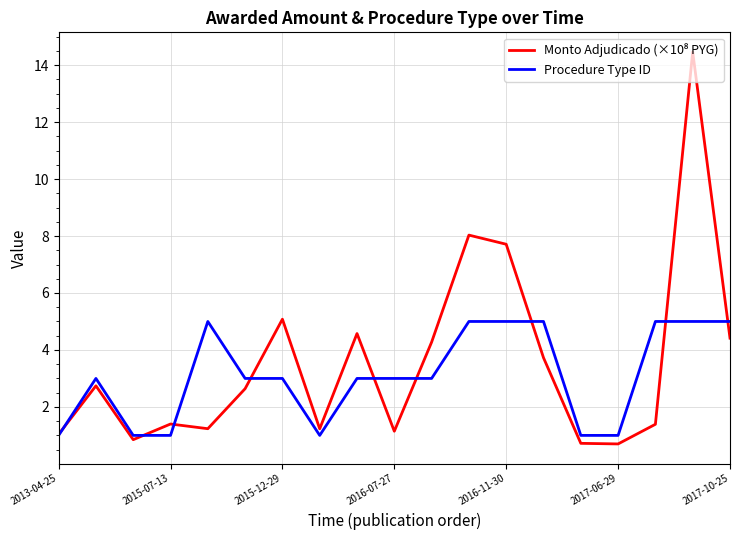

What is the greatest value displayed?

14.5